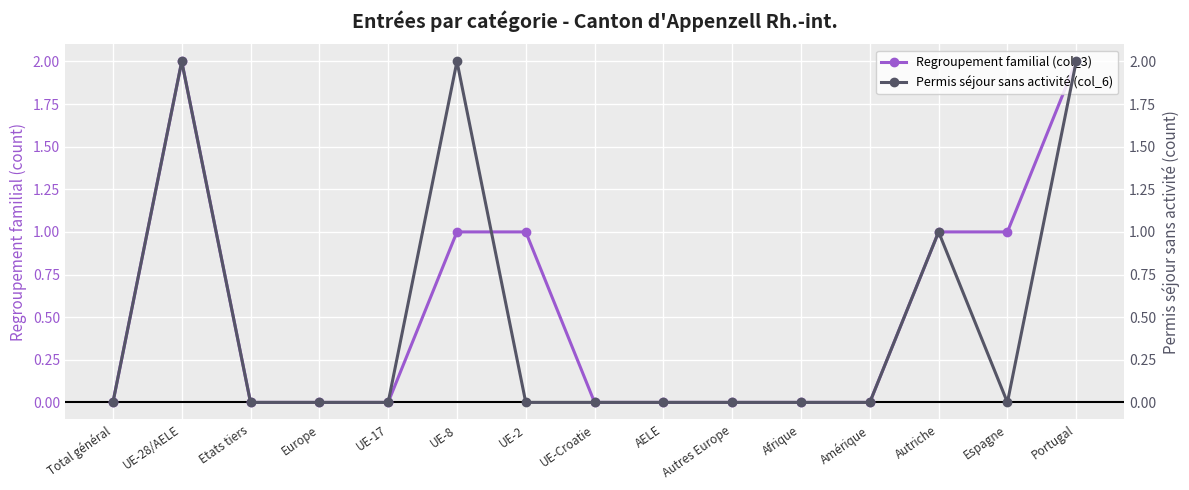

Reading left to right, list all the values displayed in this chart.

Regroupement familial (col_3): 0	2	0	0	0	1	1	0	0	0	0	0	1	1	2
Permis séjour sans activité (col_6): 0	2	0	0	0	2	0	0	0	0	0	0	1	0	2